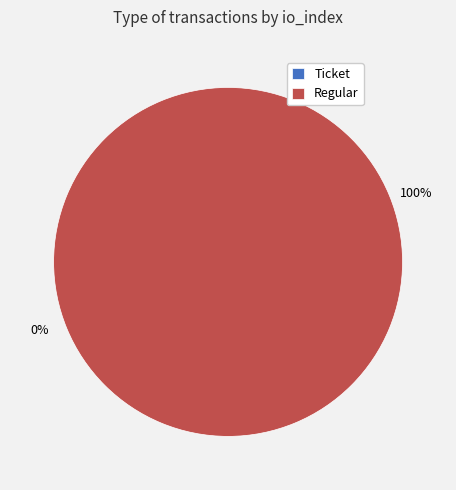

What percentage is the Regular slice, to the nearest percent?

100%